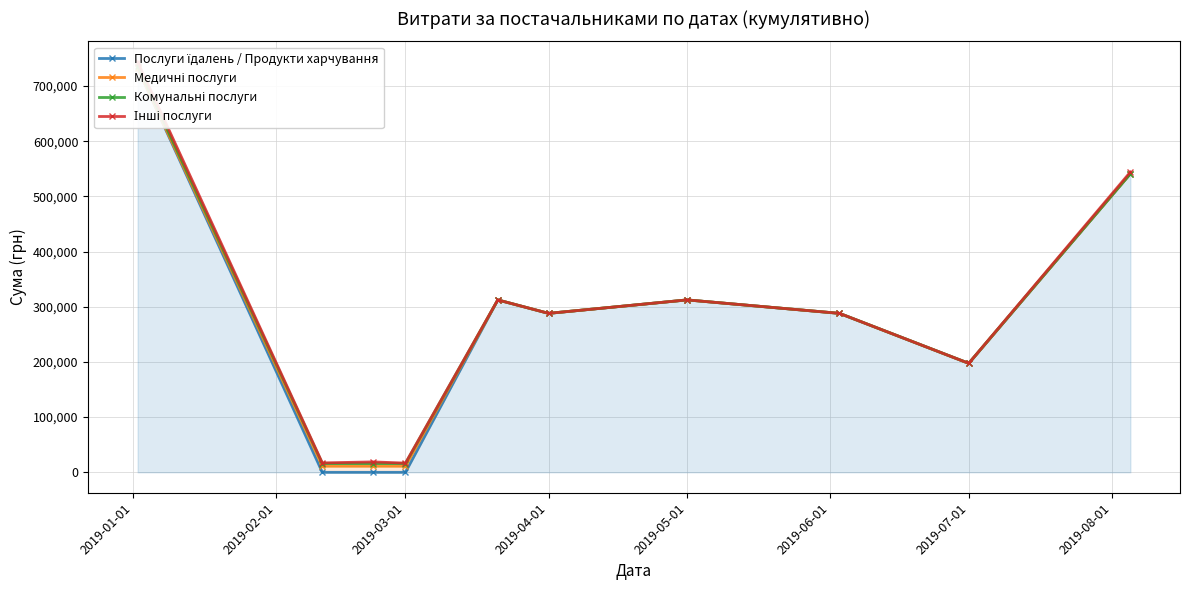

What is the difference between the second highest and minimum values in the Послуги їдалень / Продукти харчування series?

541312.8